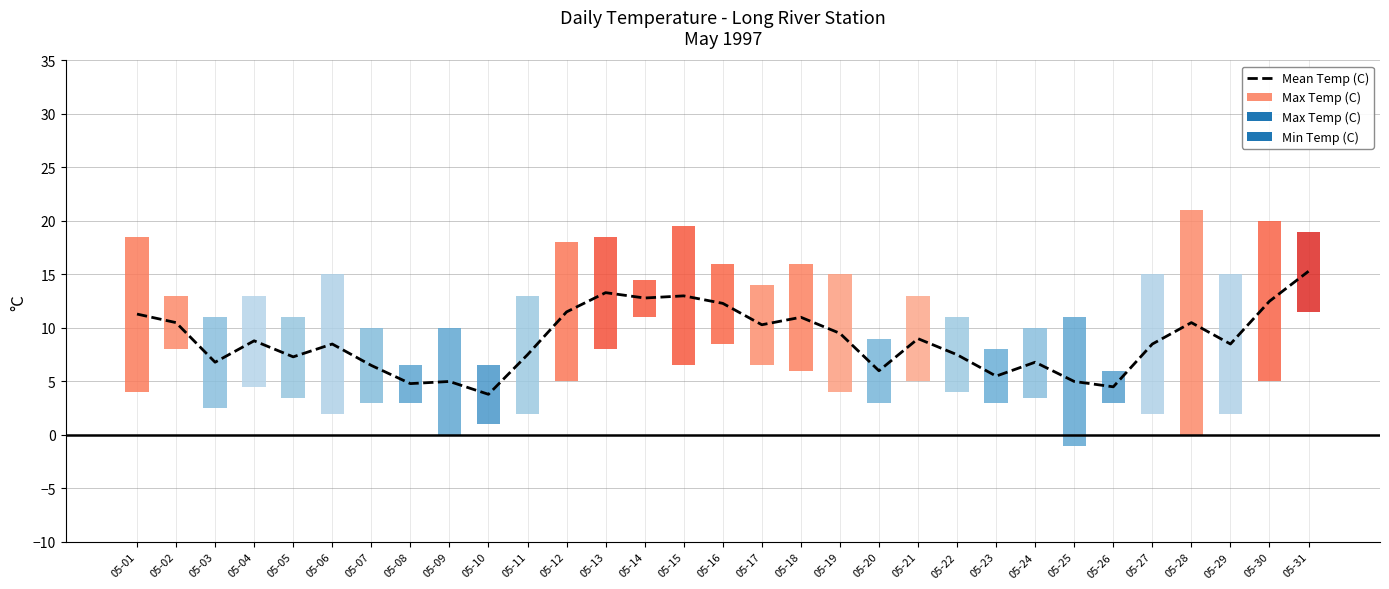

True or false: the data shows 7.5 at 05-22.

True